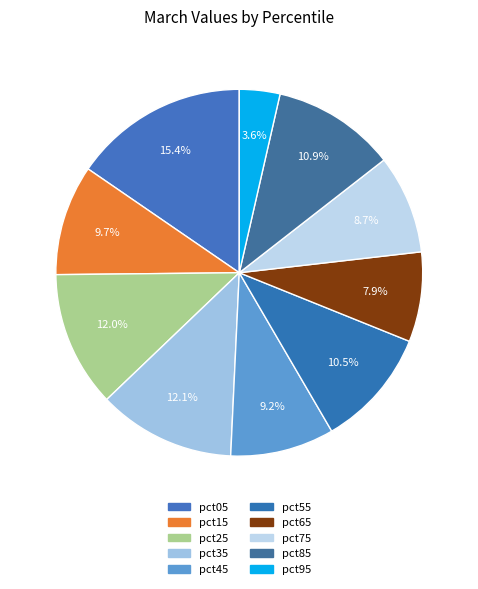

How many slices are in this pie chart?

10